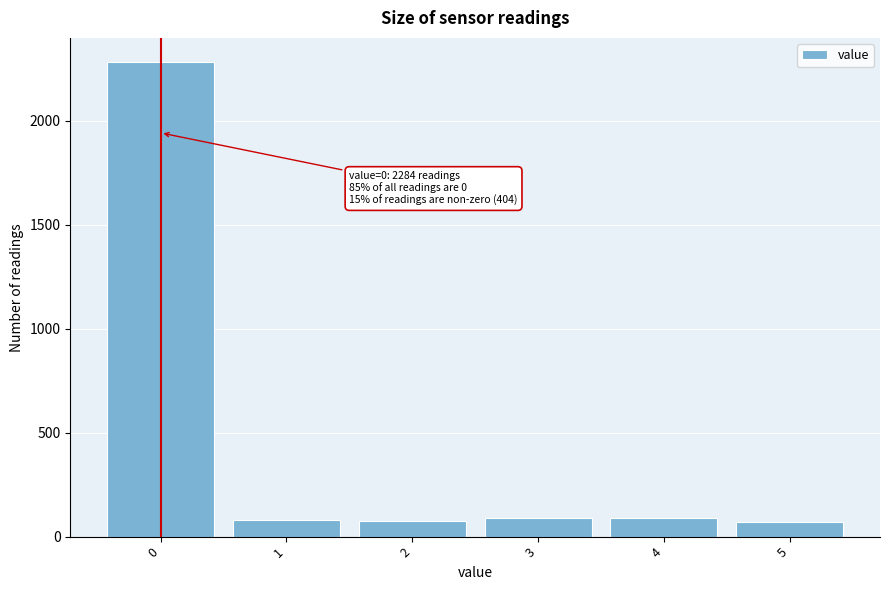

Which range on the x-axis has the tallest bar?

-0.5 to 0.5